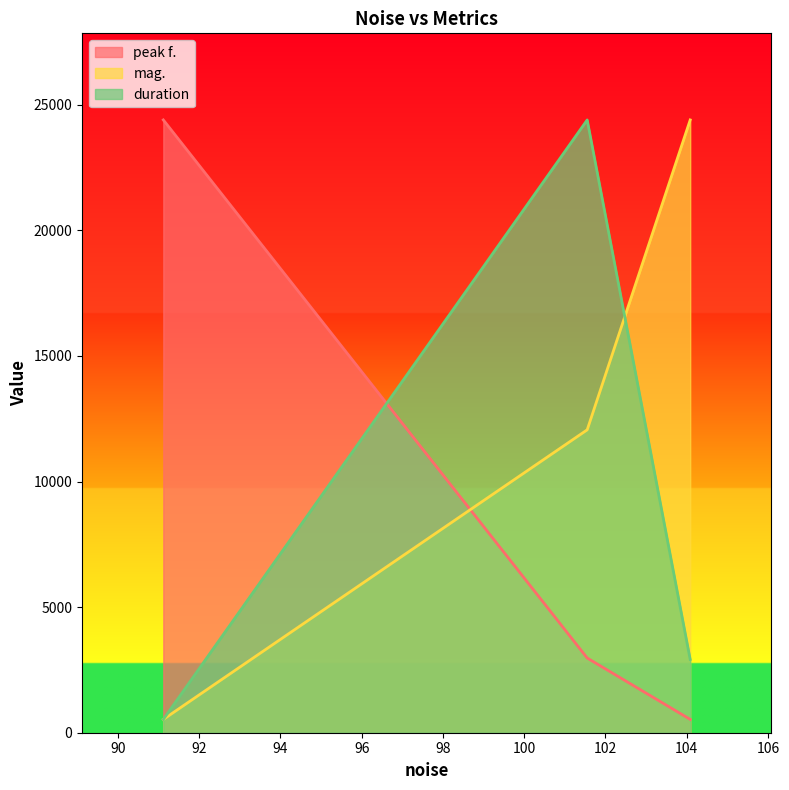

Reading left to right, transcribe all the data shown in this chart.

peak f.: 91.1193=24397.9	101.55=2974.2	104.085=530.4
mag.: 91.1193=530.4	101.55=12059.4	104.085=24397.9
duration: 91.1193=530.4	101.55=24397.9	104.085=2917.1